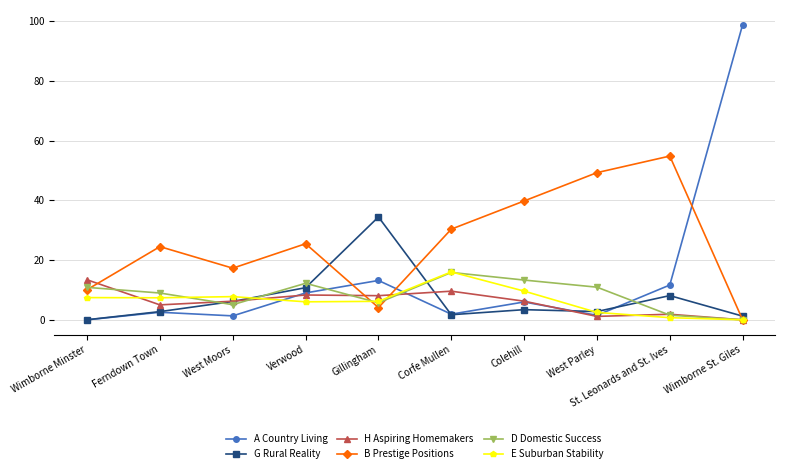

Which series has the largest range (max minus min)?

A Country Living